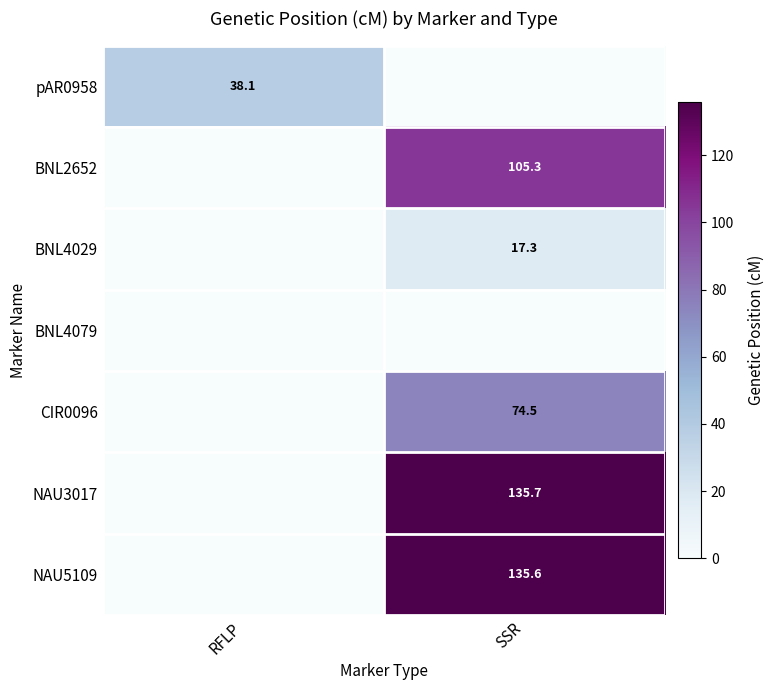

What is the total value across all series at RFLP?

38.1